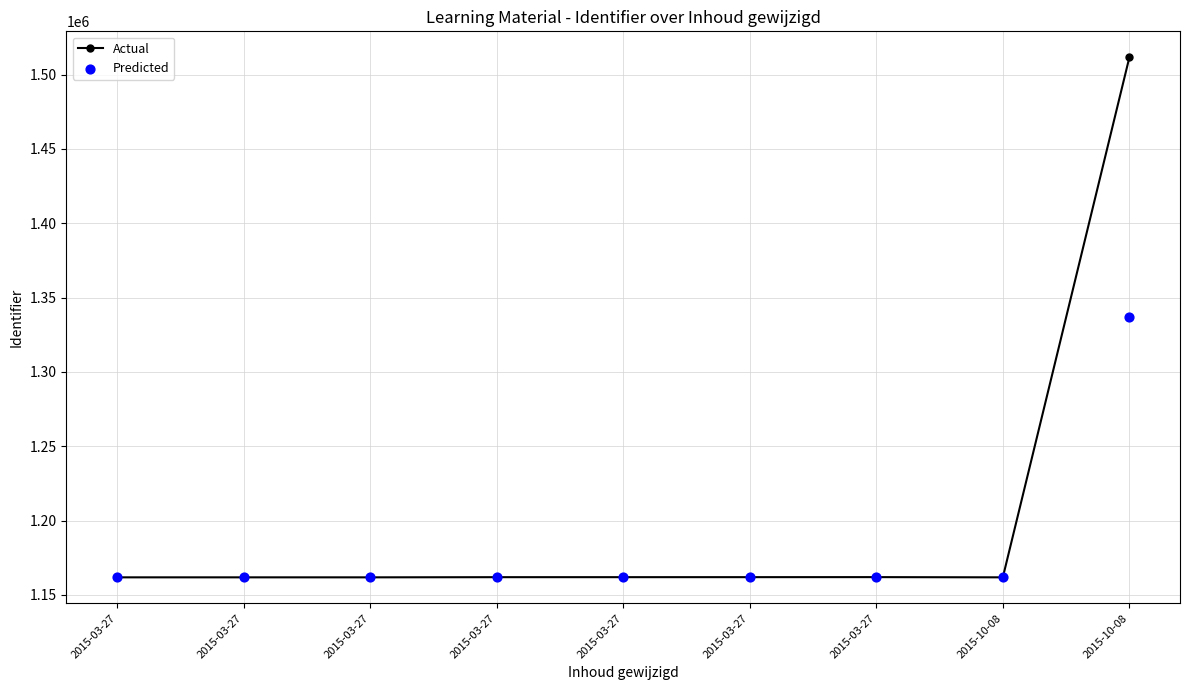

At how many categories does at least one series exceed 1185048?

1